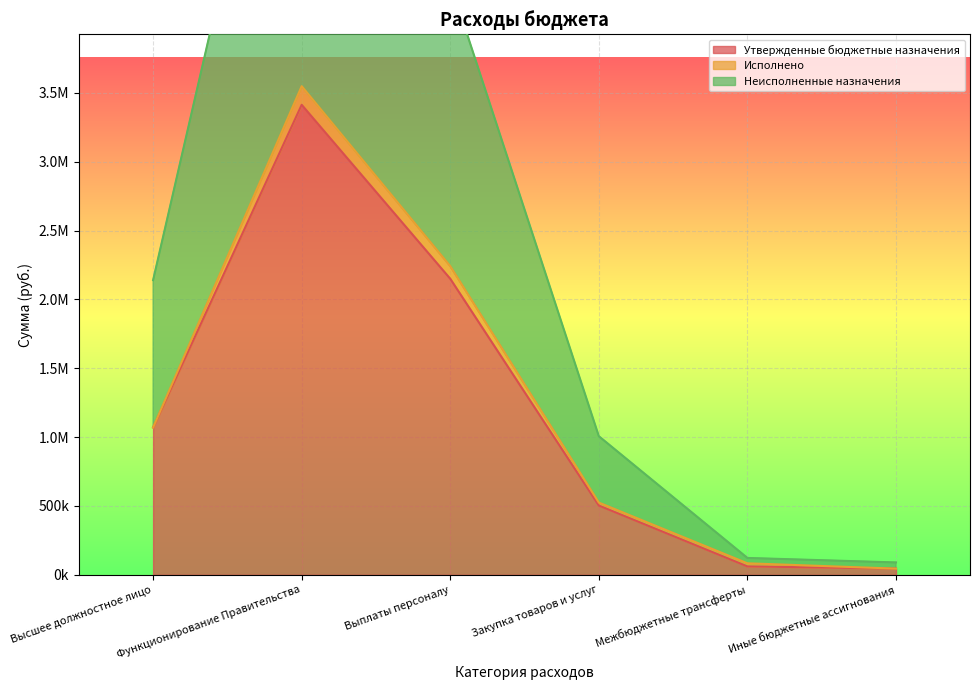

At how many categories does at least one series exceed 3294263?

2